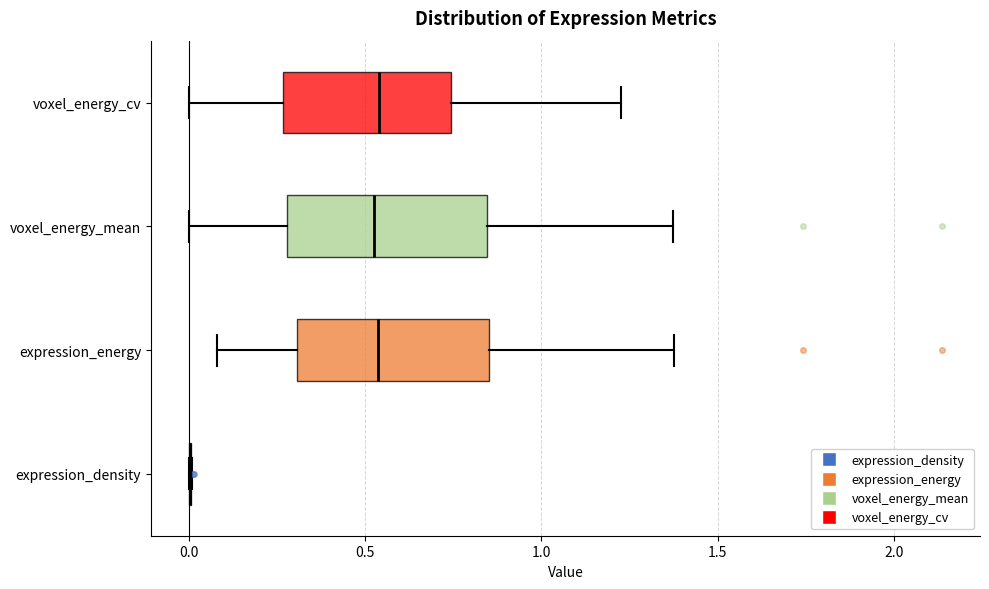

Reading bottom to top, transcribe this box plot: for each box, give where its median line is, the range the box spans, and where its two whiskers end, as read against the x-axis. The values are not printed on the chart, so give them approximately, as read against the axis.

expression_density: box collapsed to a line at 0.00, whiskers 0.00 to 0.00
expression_energy: median 0.55, box 0.30 to 0.85, whiskers 0.10 to 1.40
voxel_energy_mean: median 0.55, box 0.30 to 0.85, whiskers 0.00 to 1.35
voxel_energy_cv: median 0.55, box 0.25 to 0.75, whiskers 0.00 to 1.25